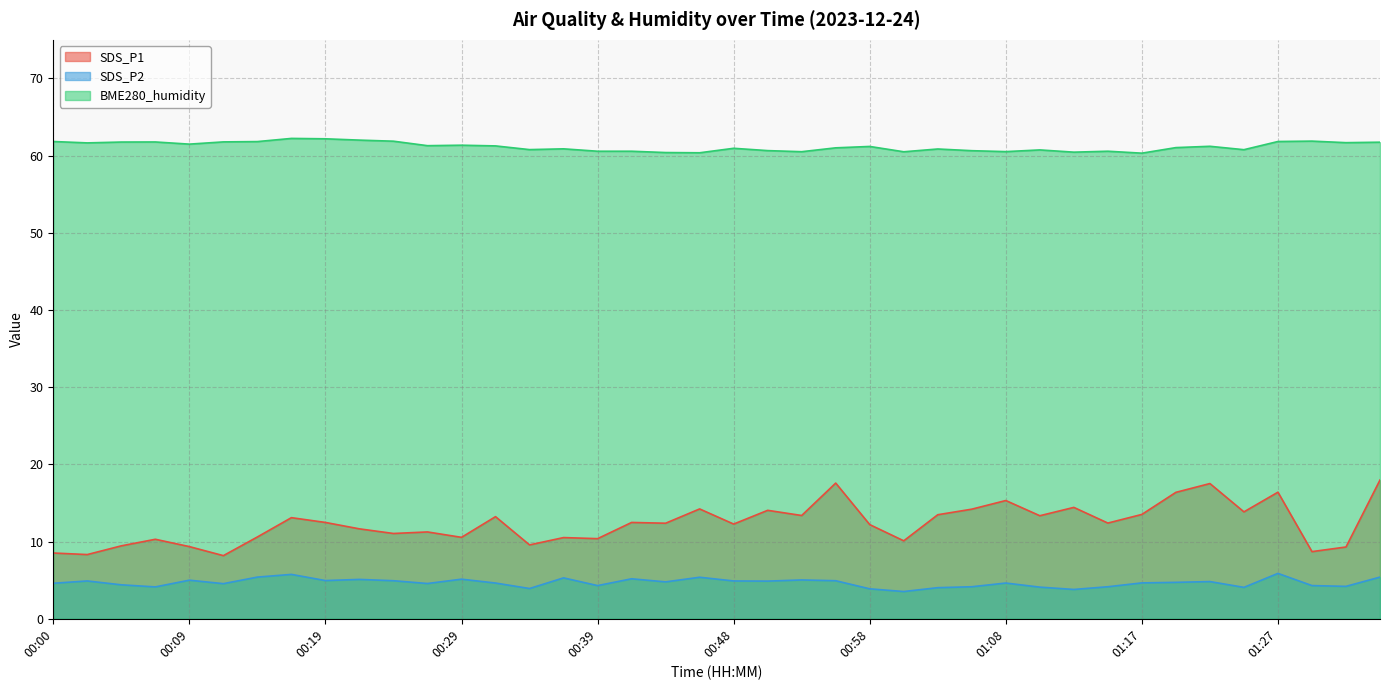

How many lines are shown in the chart?

3